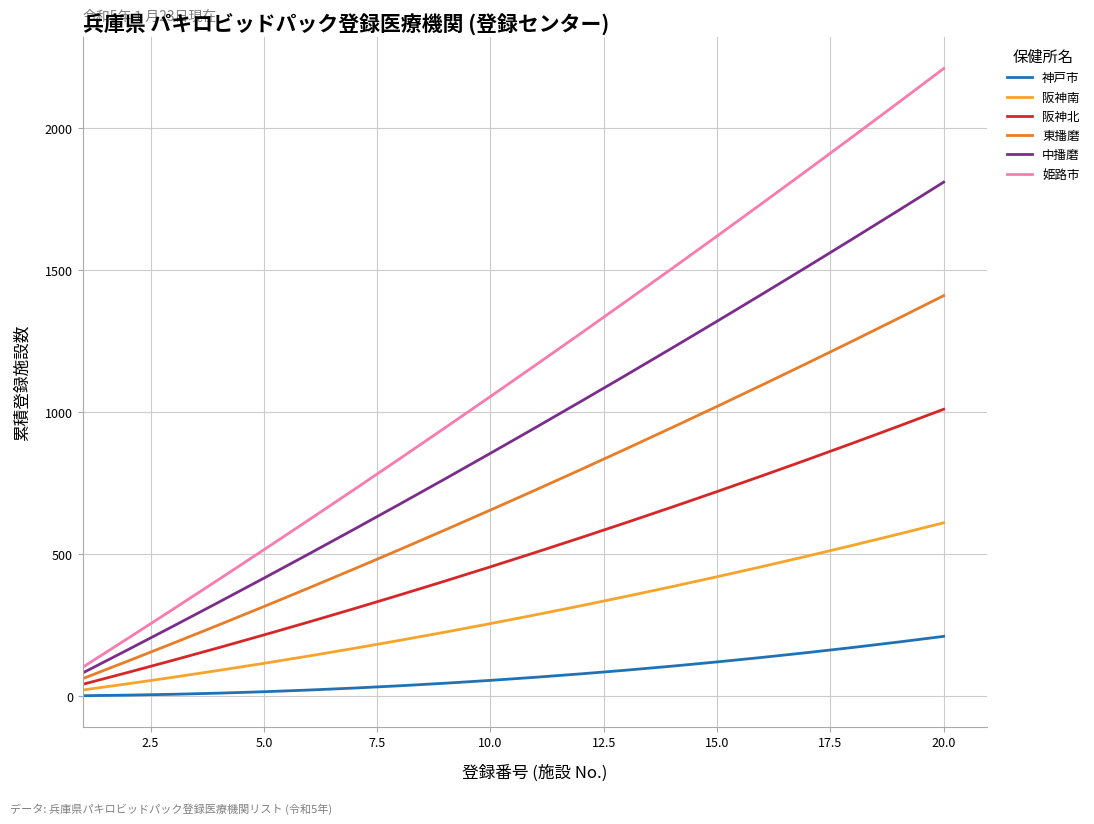

What is the average value of the 阪神北 series?

497